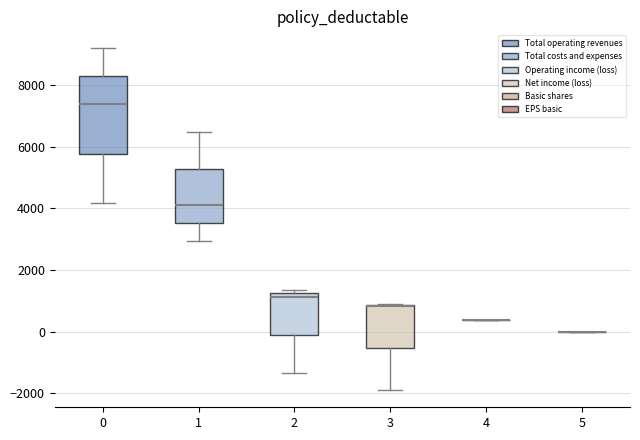

Comparing the boxes themselves (not the whiskers), which one is the tallest?

0